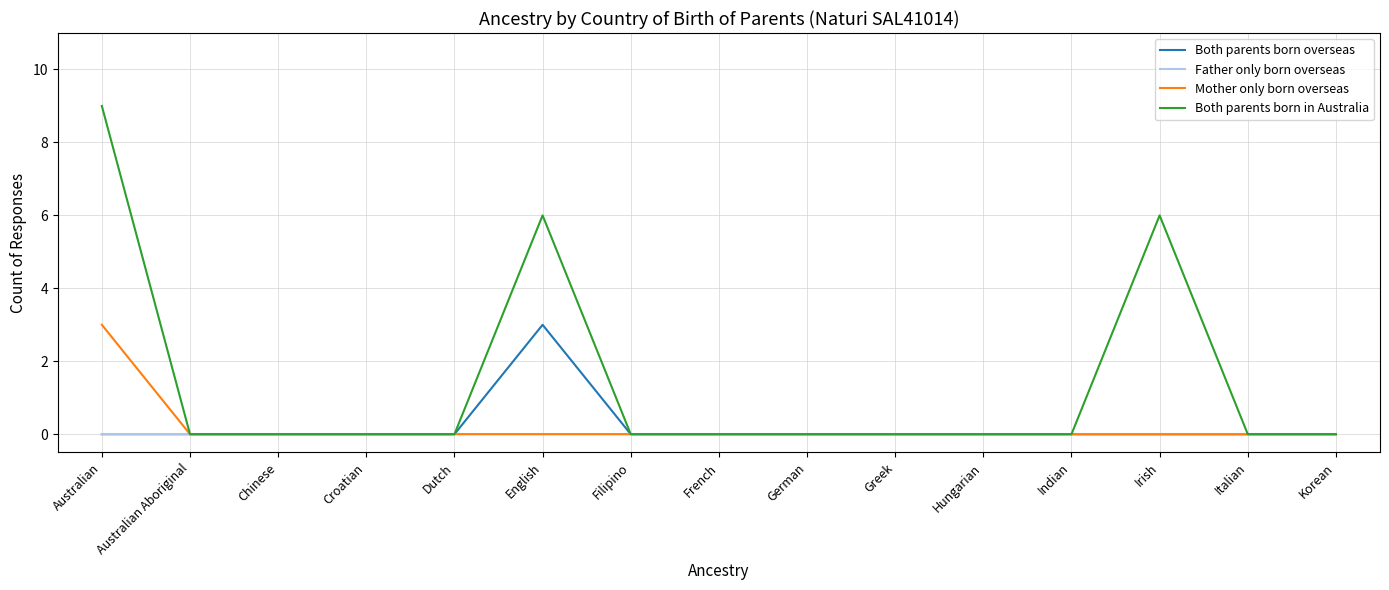

Count the number of data series in this chart.

4